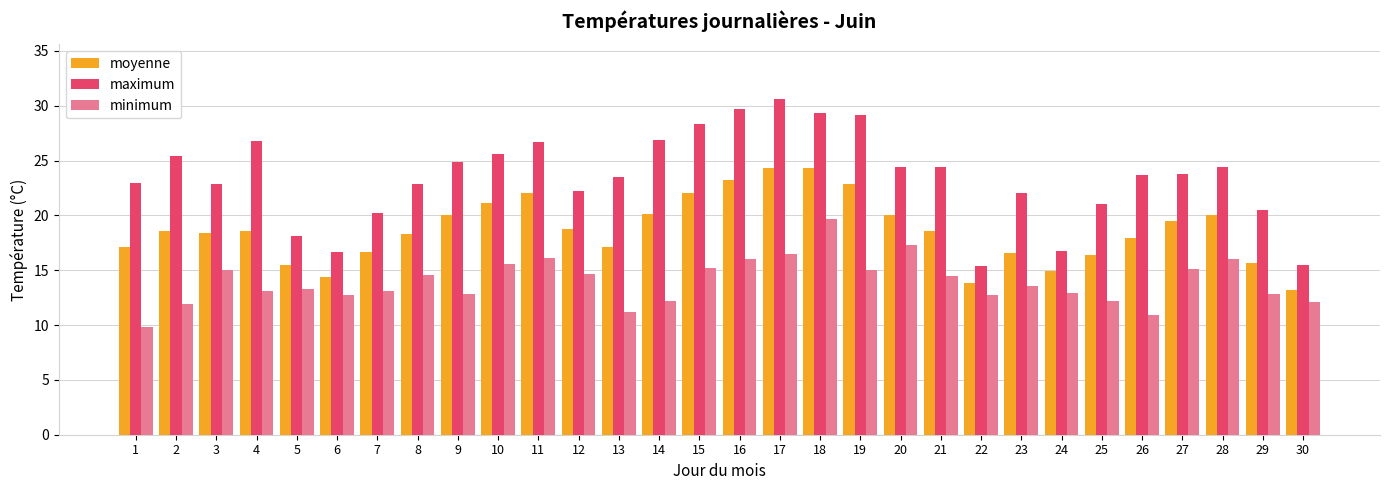

How many distinct data groups are displayed?

3